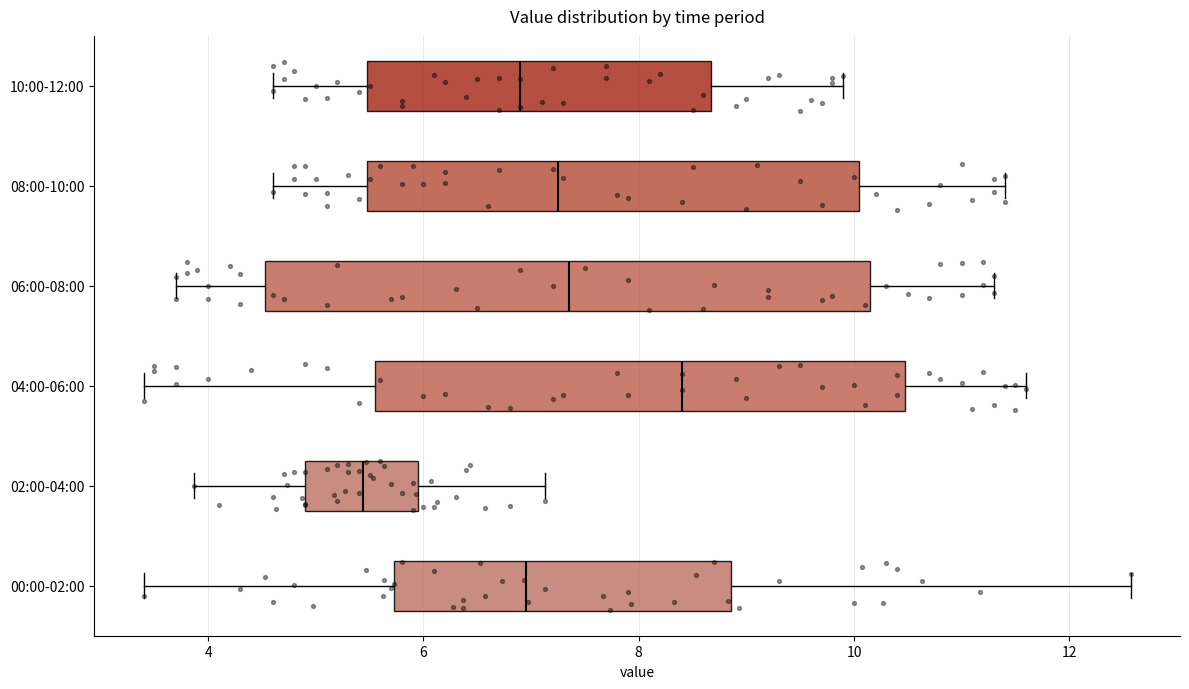

Reading bottom to top, read every box against the x-axis: the position of its median line, the range the box covers, and the ends of its whiskers. The values are not printed on the chart, so give them approximately, as read against the axis.

00:00-02:00: median 7.0, box 5.8 to 8.8, whiskers 3.4 to 12.6
02:00-04:00: median 5.4, box 5.0 to 6.0, whiskers 3.8 to 7.2
04:00-06:00: median 8.4, box 5.6 to 10.4, whiskers 3.4 to 11.6
06:00-08:00: median 7.4, box 4.6 to 10.2, whiskers 3.8 to 11.4
08:00-10:00: median 7.2, box 5.4 to 10.0, whiskers 4.6 to 11.4
10:00-12:00: median 7.0, box 5.4 to 8.6, whiskers 4.6 to 10.0